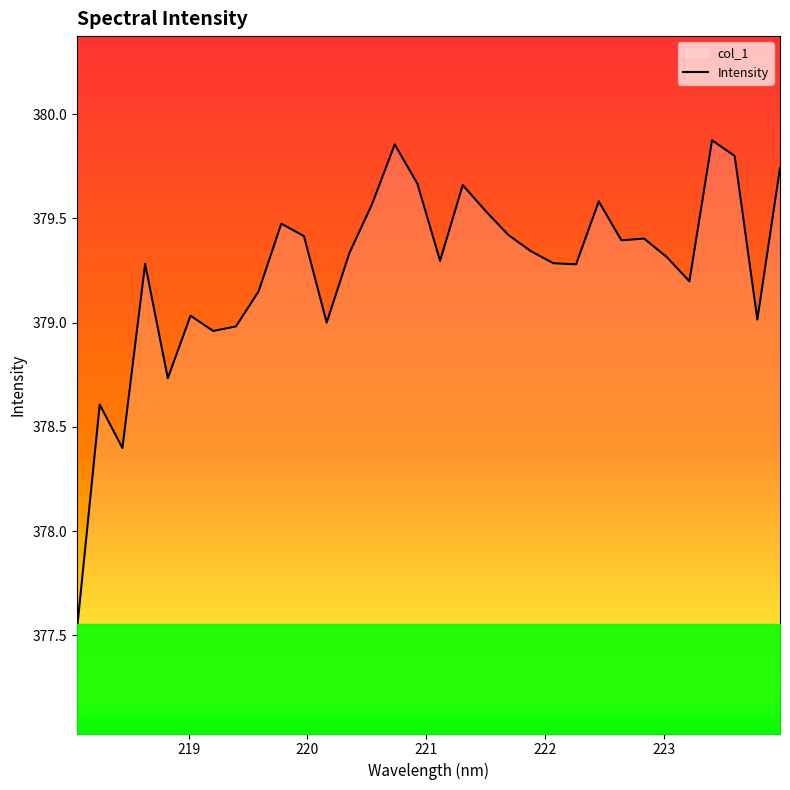

What is the sum of all values?

12136.1